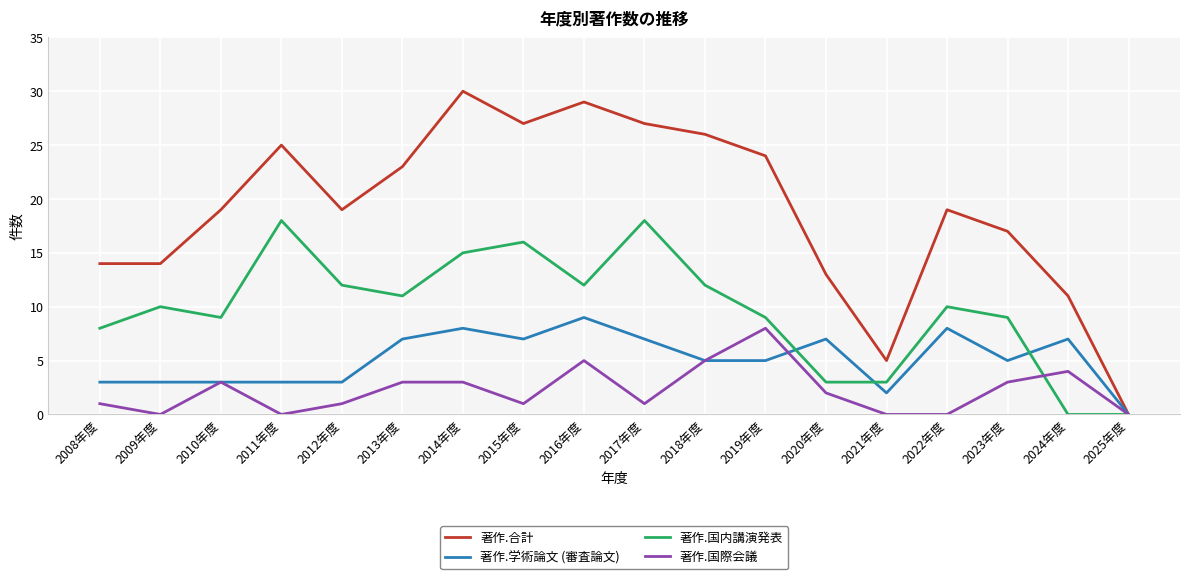

True or false: 著作.合計 has a value of 9 at 2018年度.

False